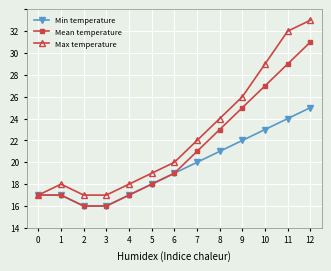

At which category is the sum across all series the highest?

12